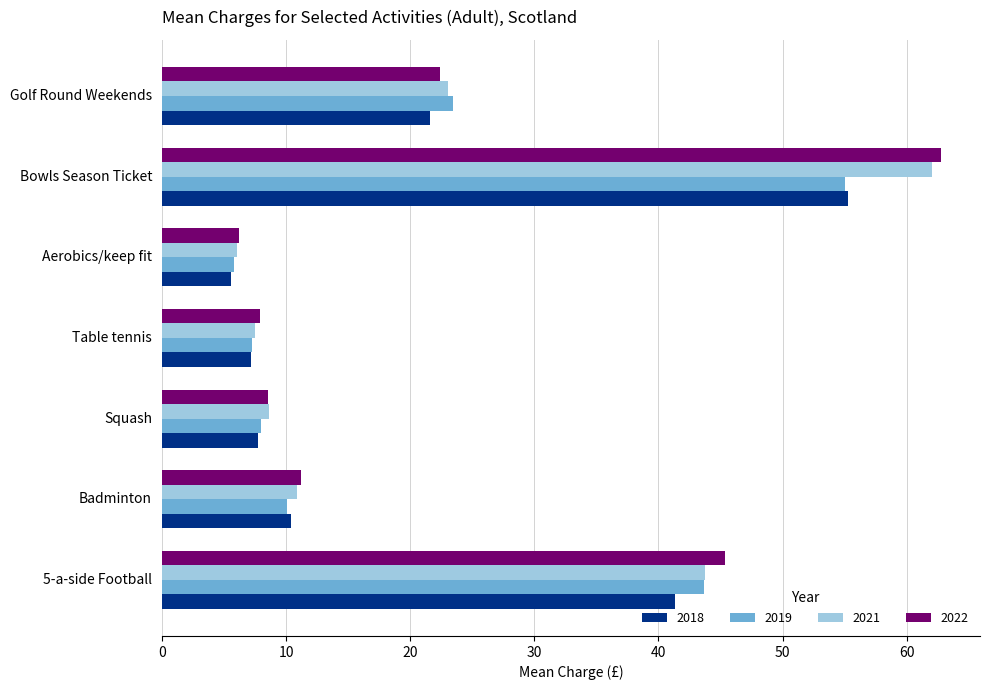

True or false: 2022 has a value of 14.1 at Golf Round Weekends.

False